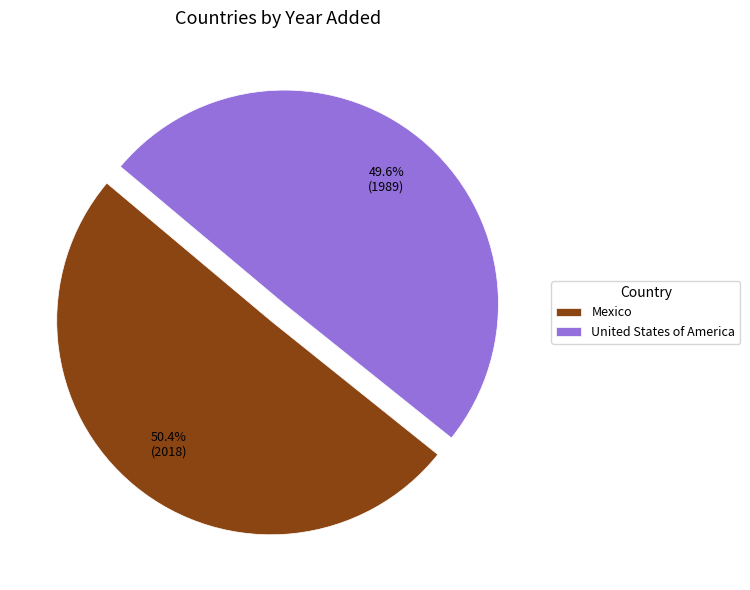

Approximately how many times larger is the value at United States of America compared to Mexico?

1.0